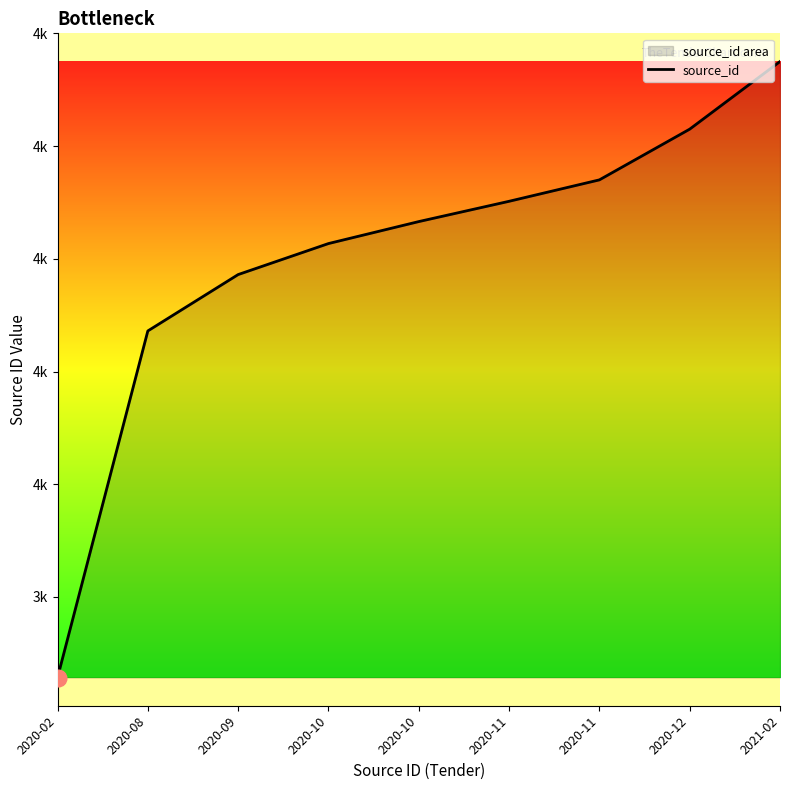

How many data points are above 4466?

4